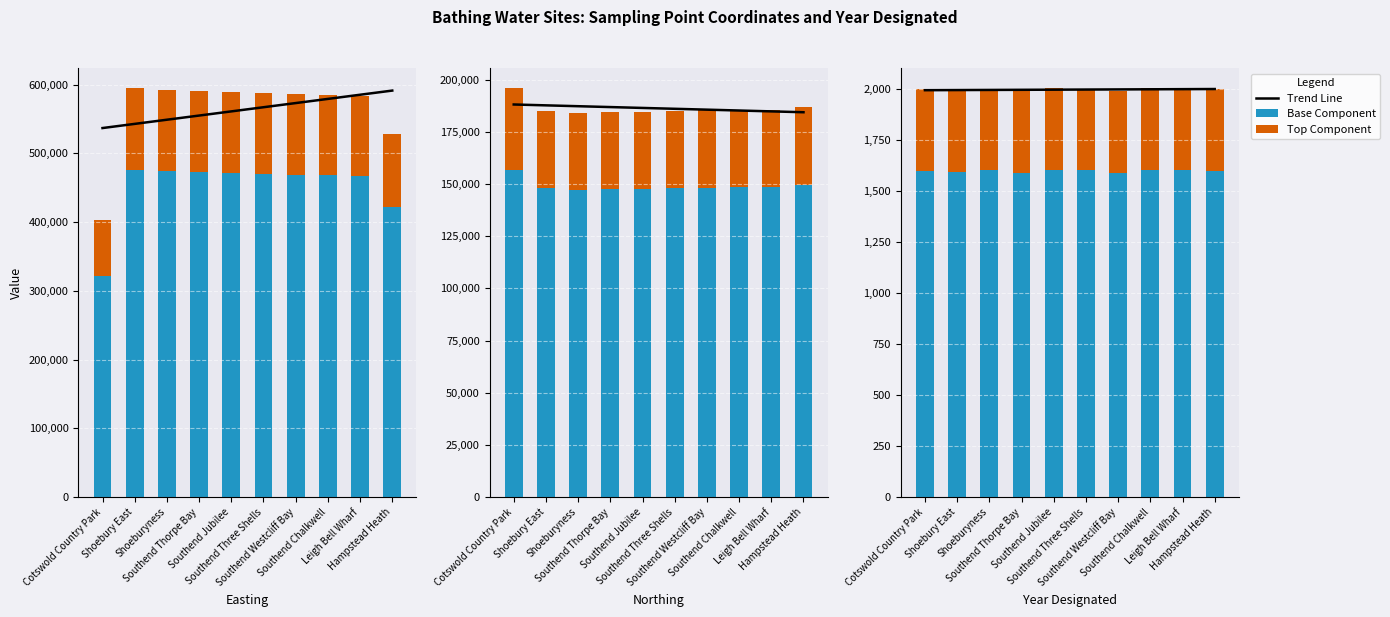

At which category does the chart reach its peak across all series?

Hampstead Heath